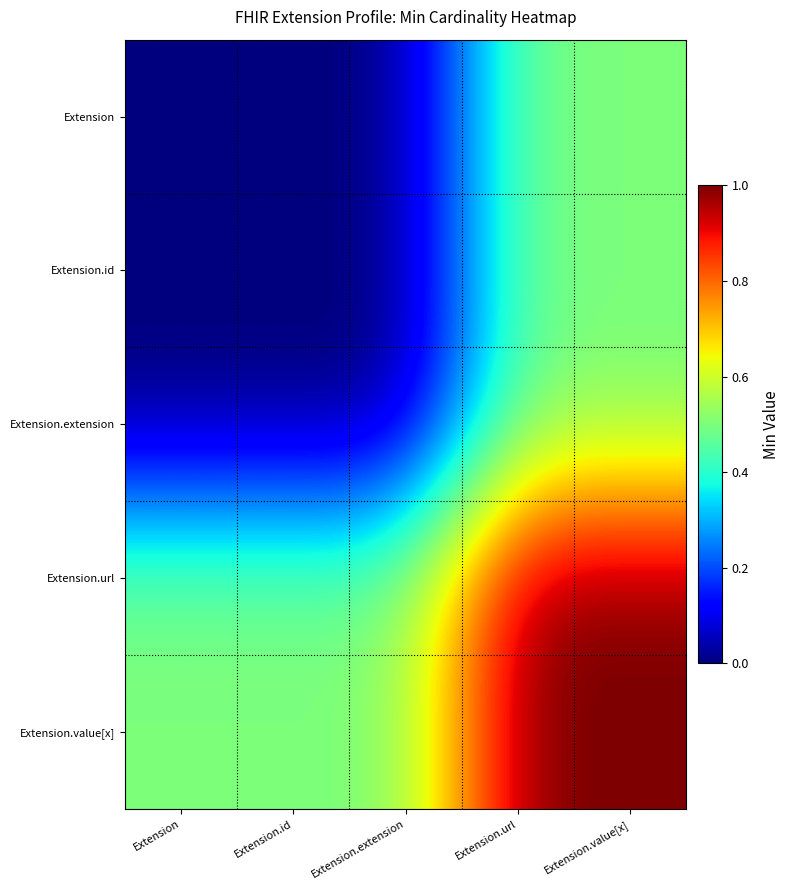

What is the maximum value shown in the chart?

1.0